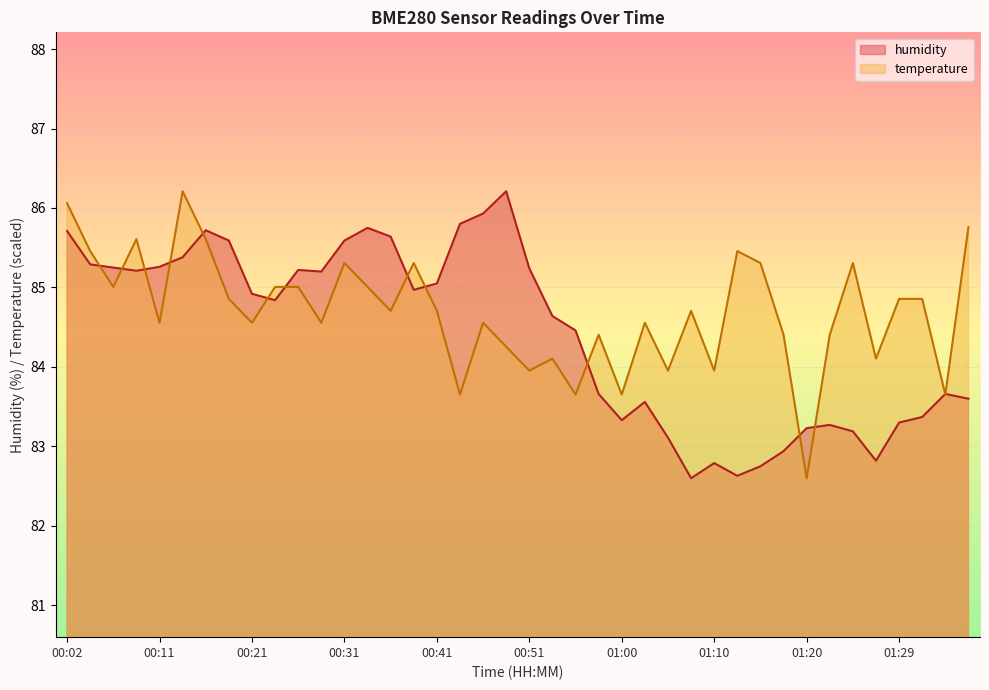

Does the chart display data point markers on the line(s)?

No